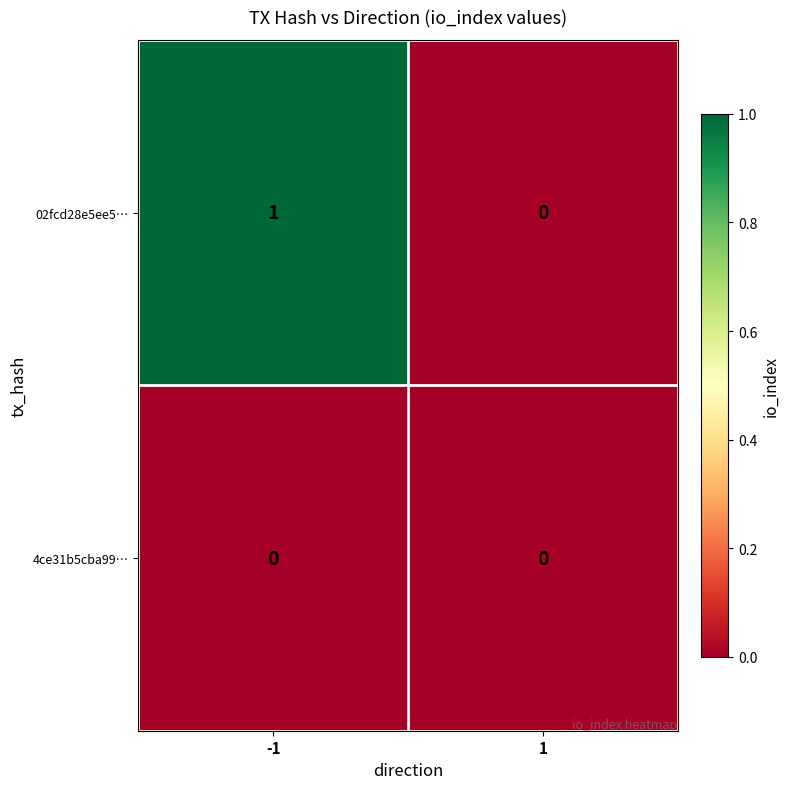

Reading right to left, transcribe all the data shown in this chart.

02fcd28e5ee5…: 0	1
4ce31b5cba99…: 0	0